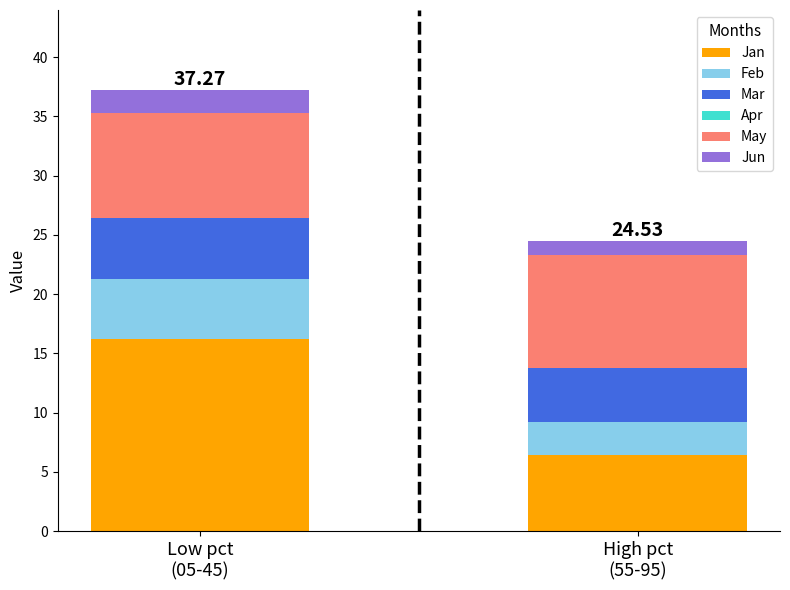

How many series are shown in this chart?

5